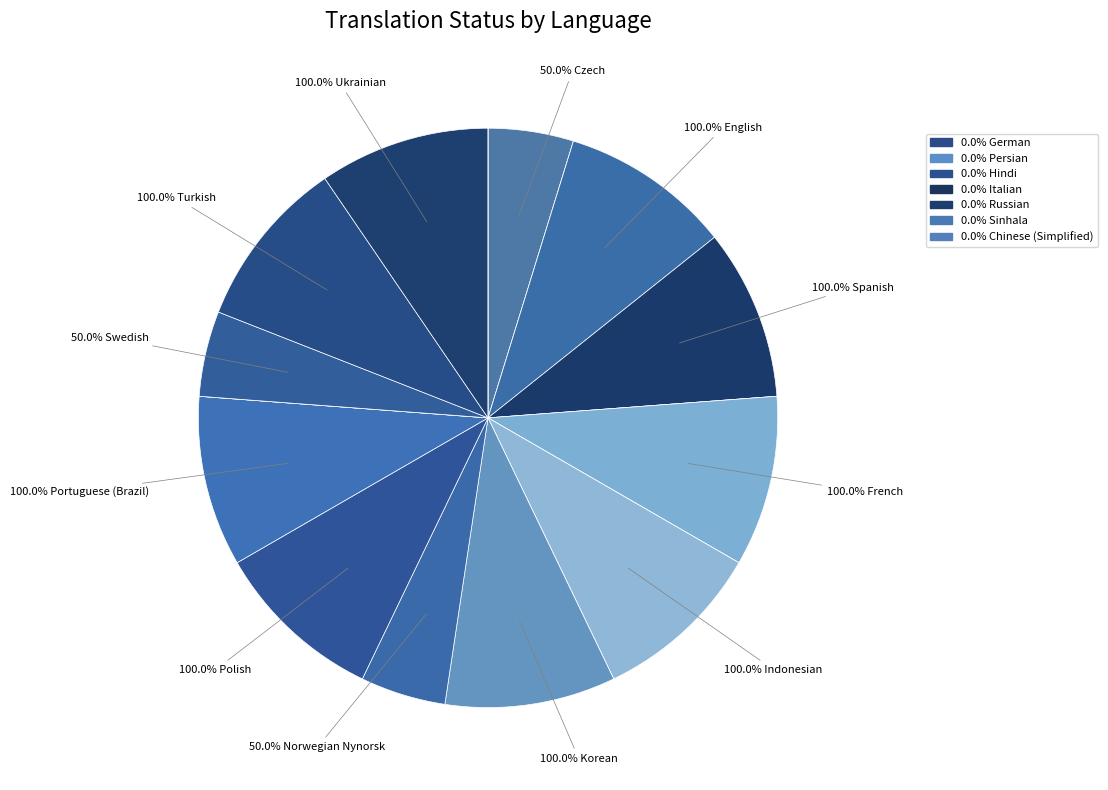

How many segments does this pie chart have?

19